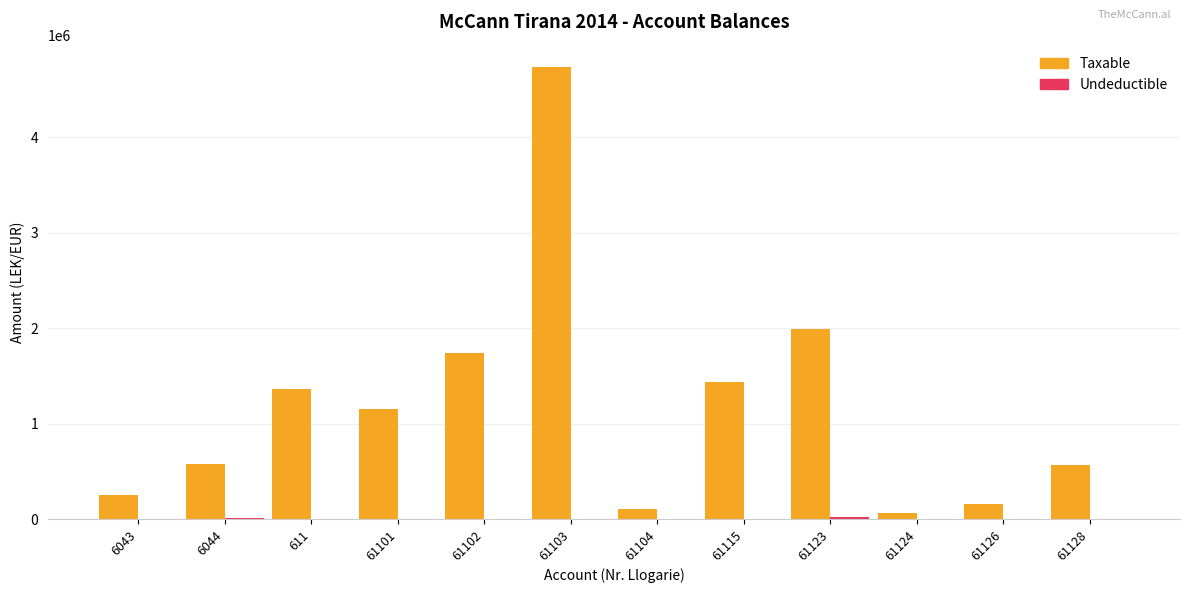

Which series changed the most between 61102 and 61124?

Taxable